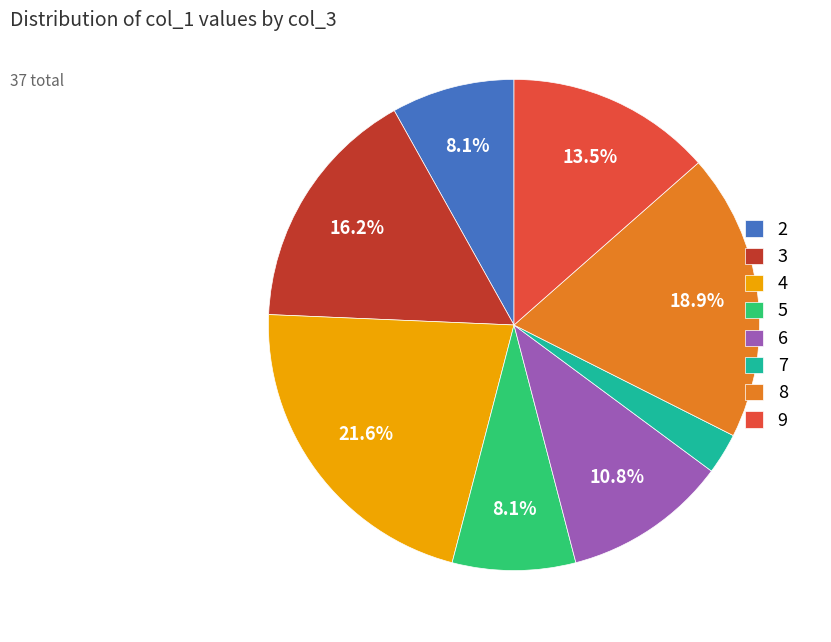

Between 4 and 7, which is larger?

4